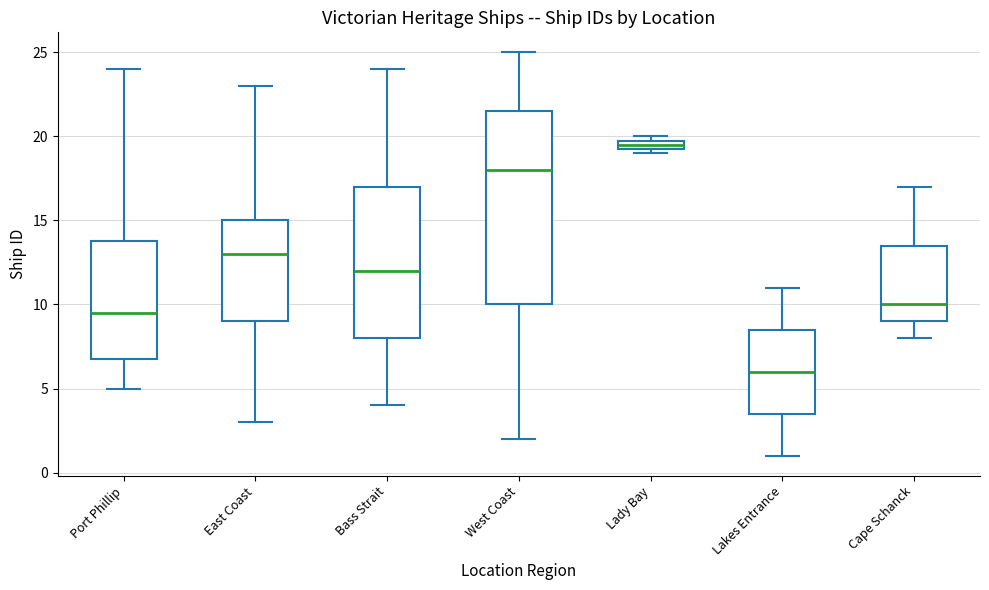

Where does the median line of the box for Cape Schanck sit on the y-axis? The values are not printed on the chart, so give them approximately, as read against the axis.

10.0